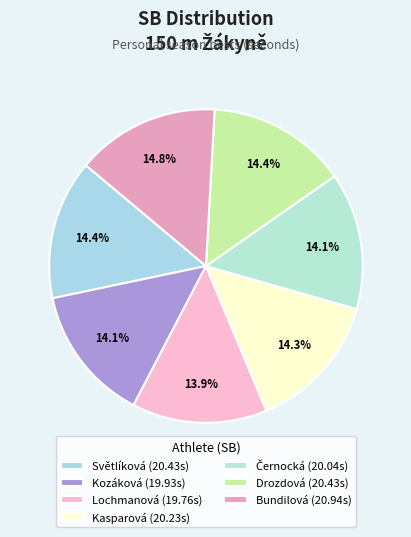

To the nearest percent, what is the difference between the largest and smallest slice percentages?

1%